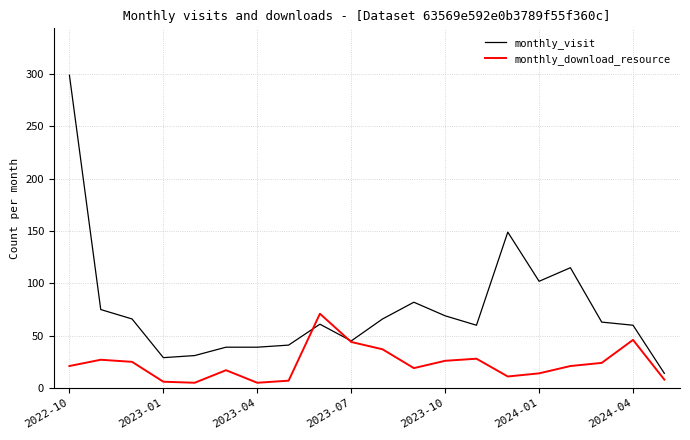

Which series has the largest range (max minus min)?

monthly_visit